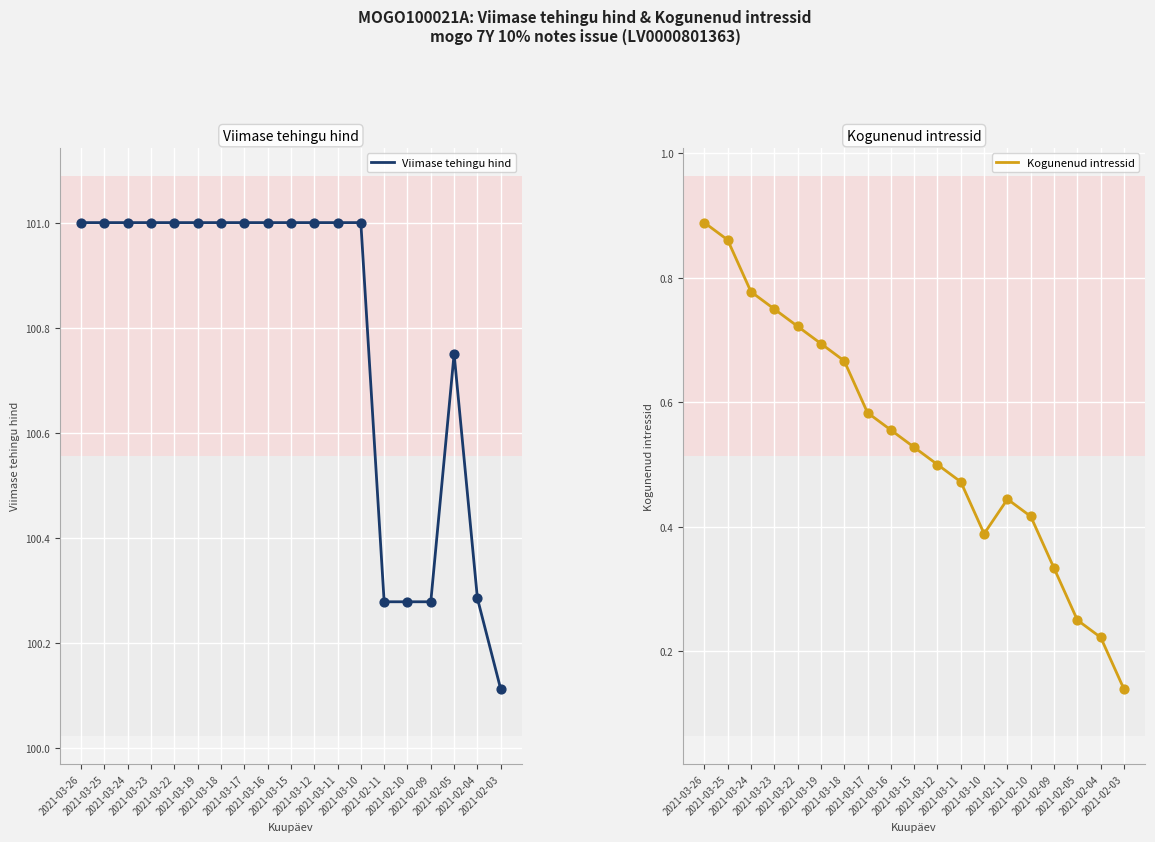

Which series has the widest spread of Y values?

Viimase tehingu hind